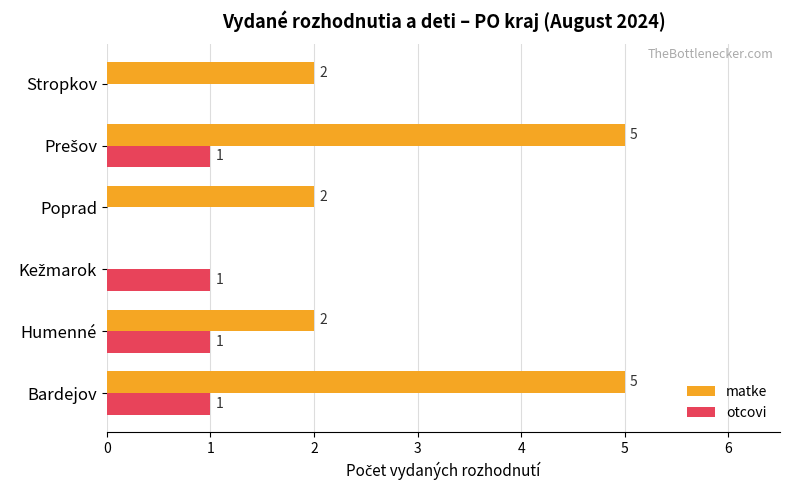

What is the maximum value shown in the chart?

5